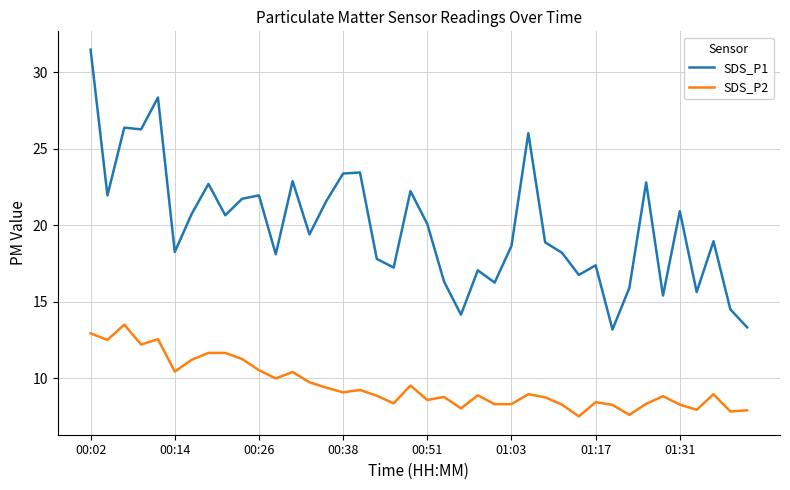

Rank the series by their average value, from highest to lowest.

SDS_P1, SDS_P2